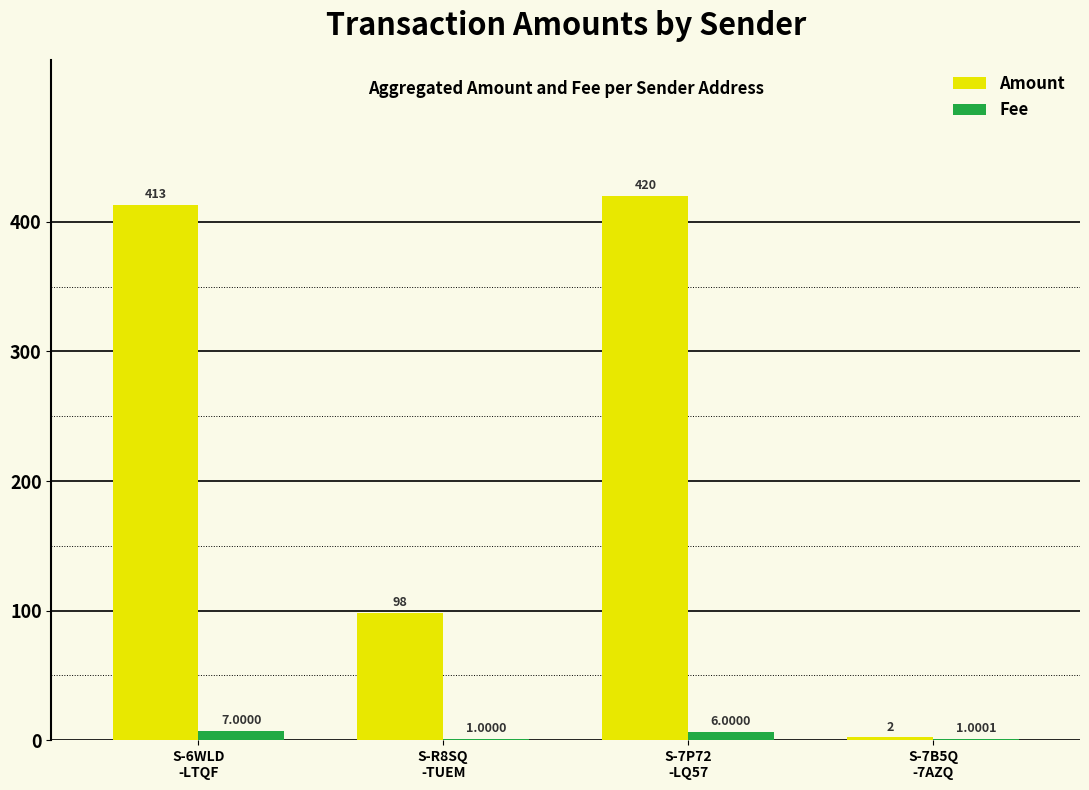

What is the sum of all Fee values?

15.0